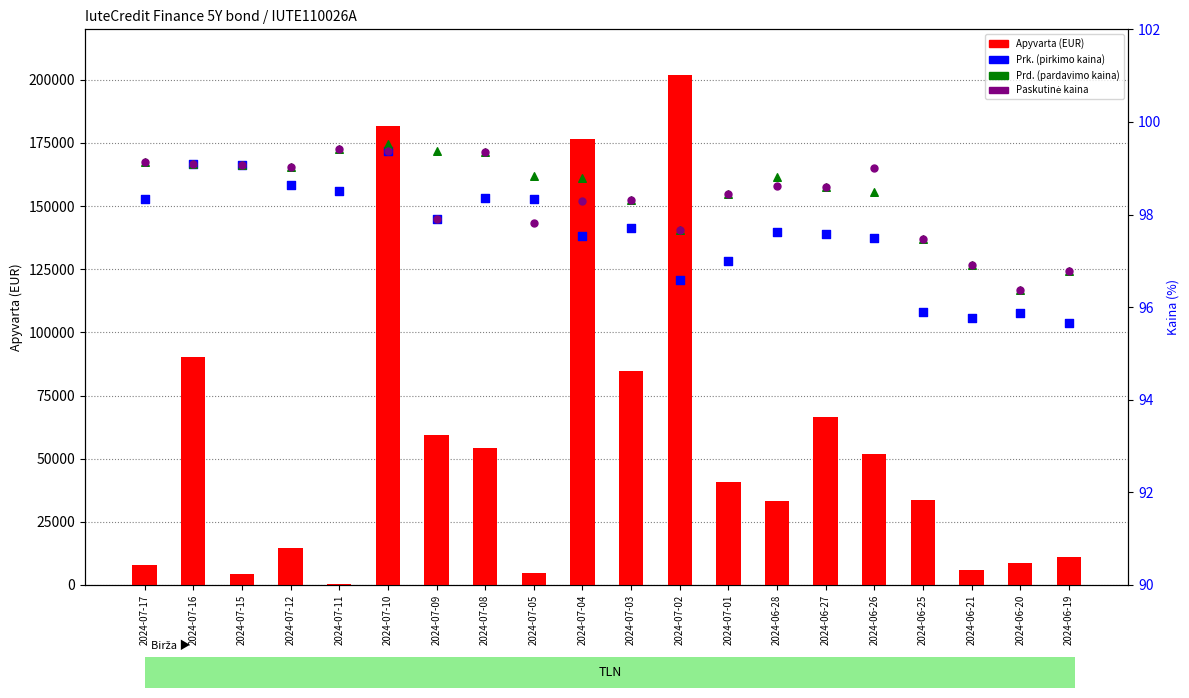

What are all the series names shown in the legend?

Apyvarta (EUR), Prk., Prd., Paskutinė kaina